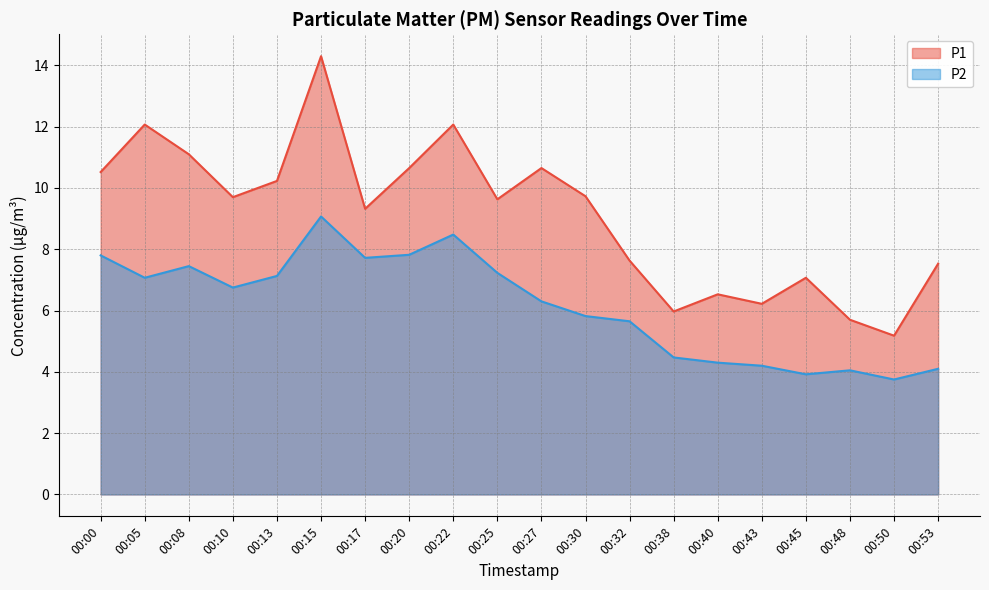

What is the sum of the P1 values at 00:48 and 00:50?

10.9